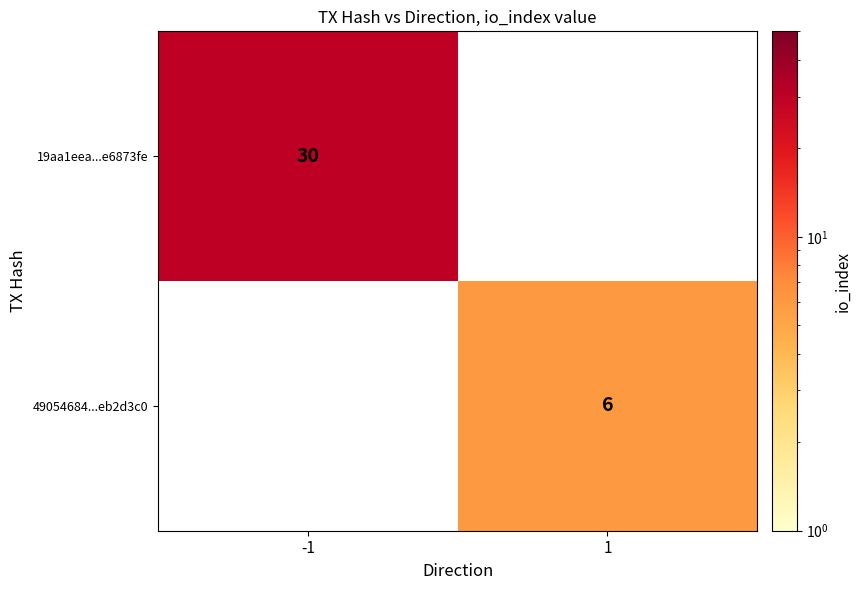

Is the value of 19aa1eea...e6873fe at -1 greater than the value of 49054684...eb2d3c0 at 1?

Yes